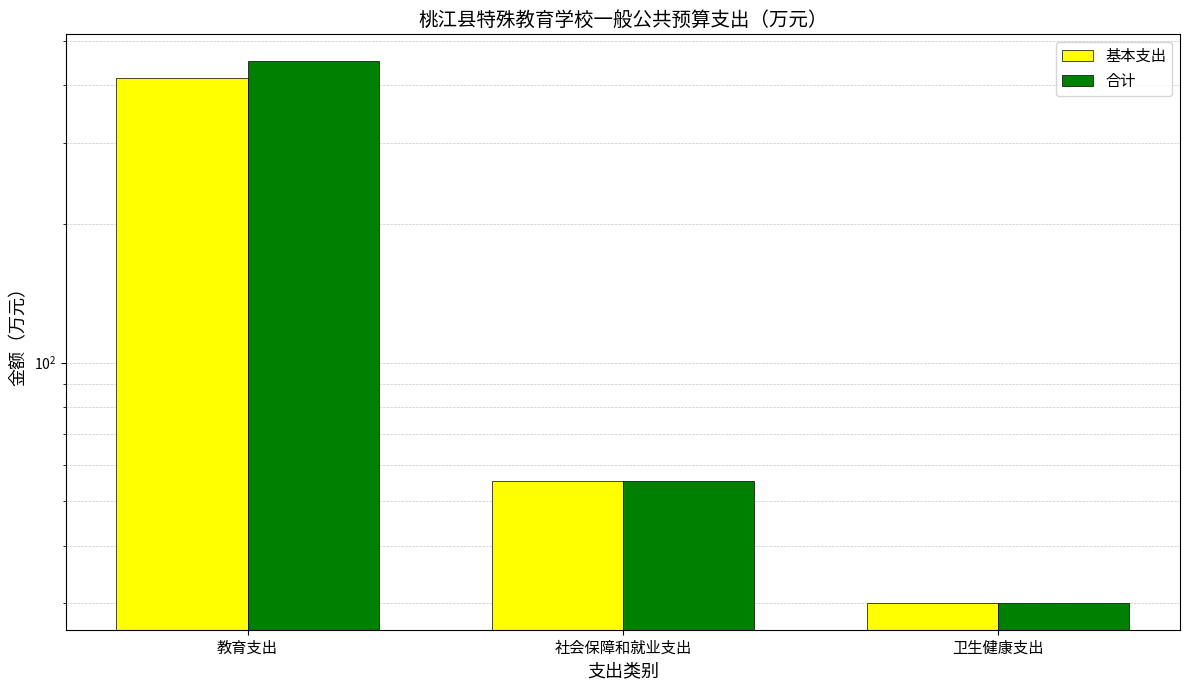

What is the difference between the 合计 values at 社会保障和就业支出 and 教育支出?

395.3